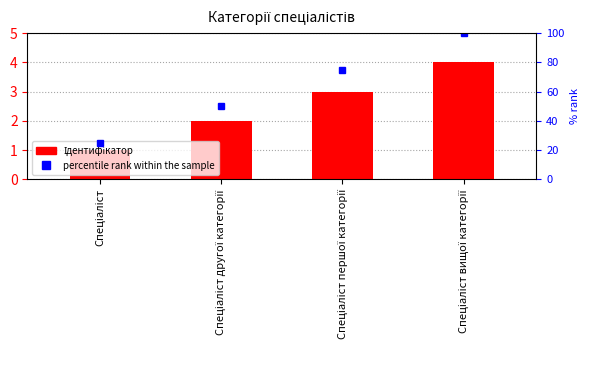

Which category has the highest value across all series?

Спеціаліст вищої категорії